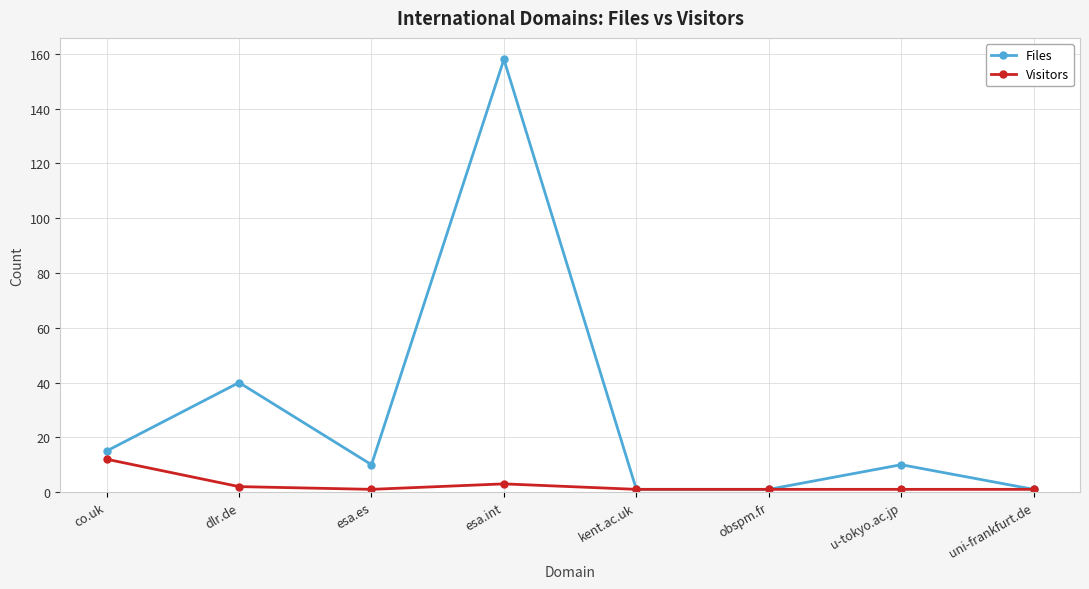

What is the total value across all series at uni-frankfurt.de?

2